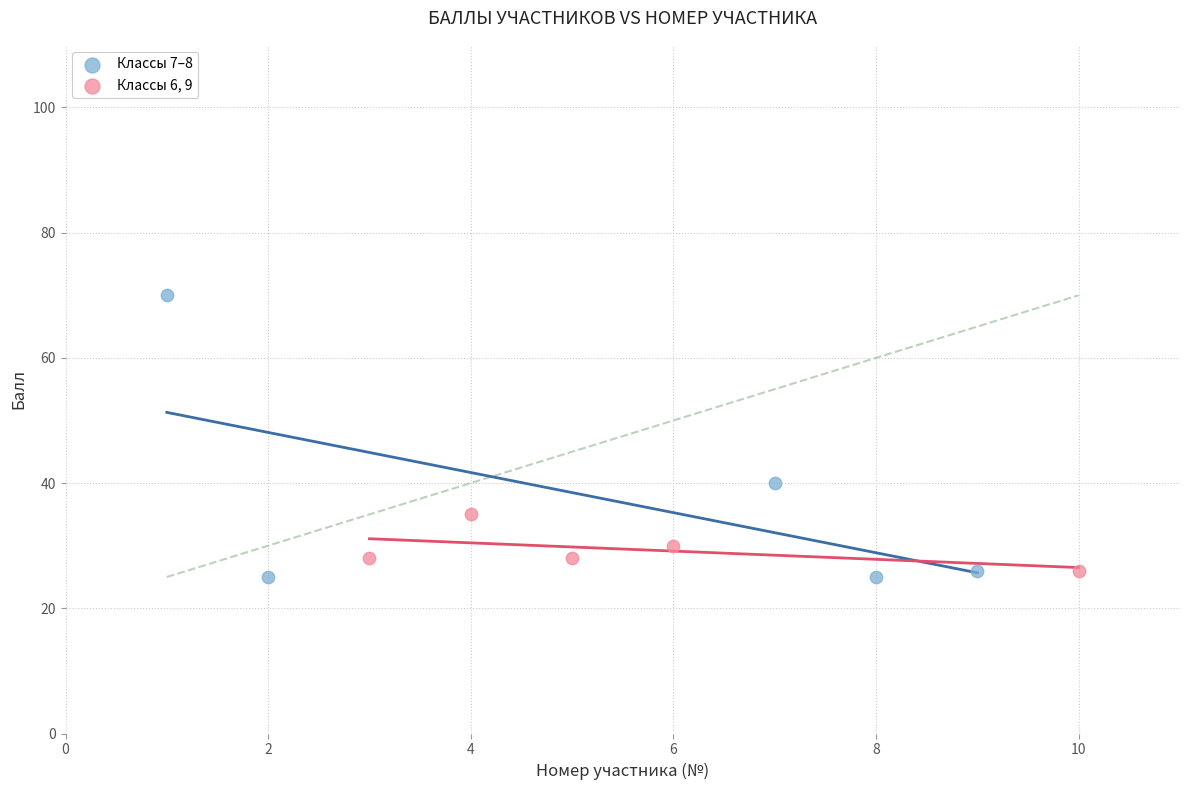

Which series reaches the maximum Y coordinate?

Классы 7–8